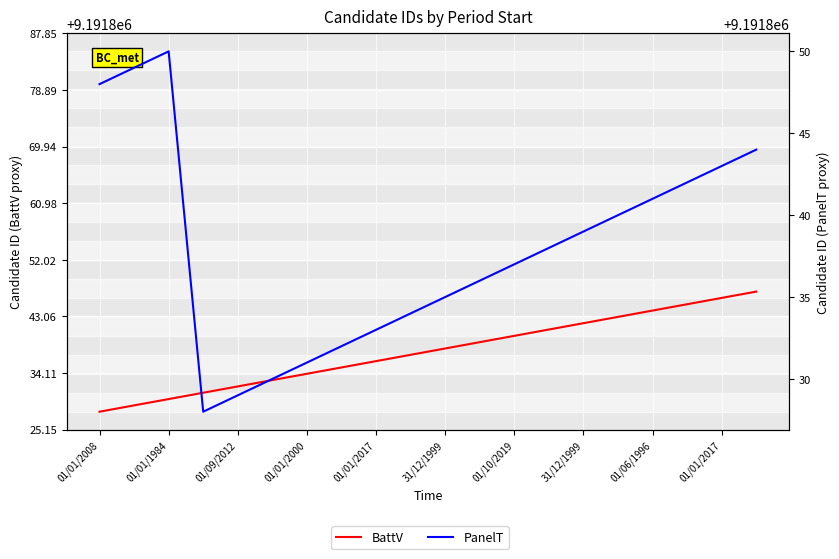

What is the greatest value displayed?

9191850